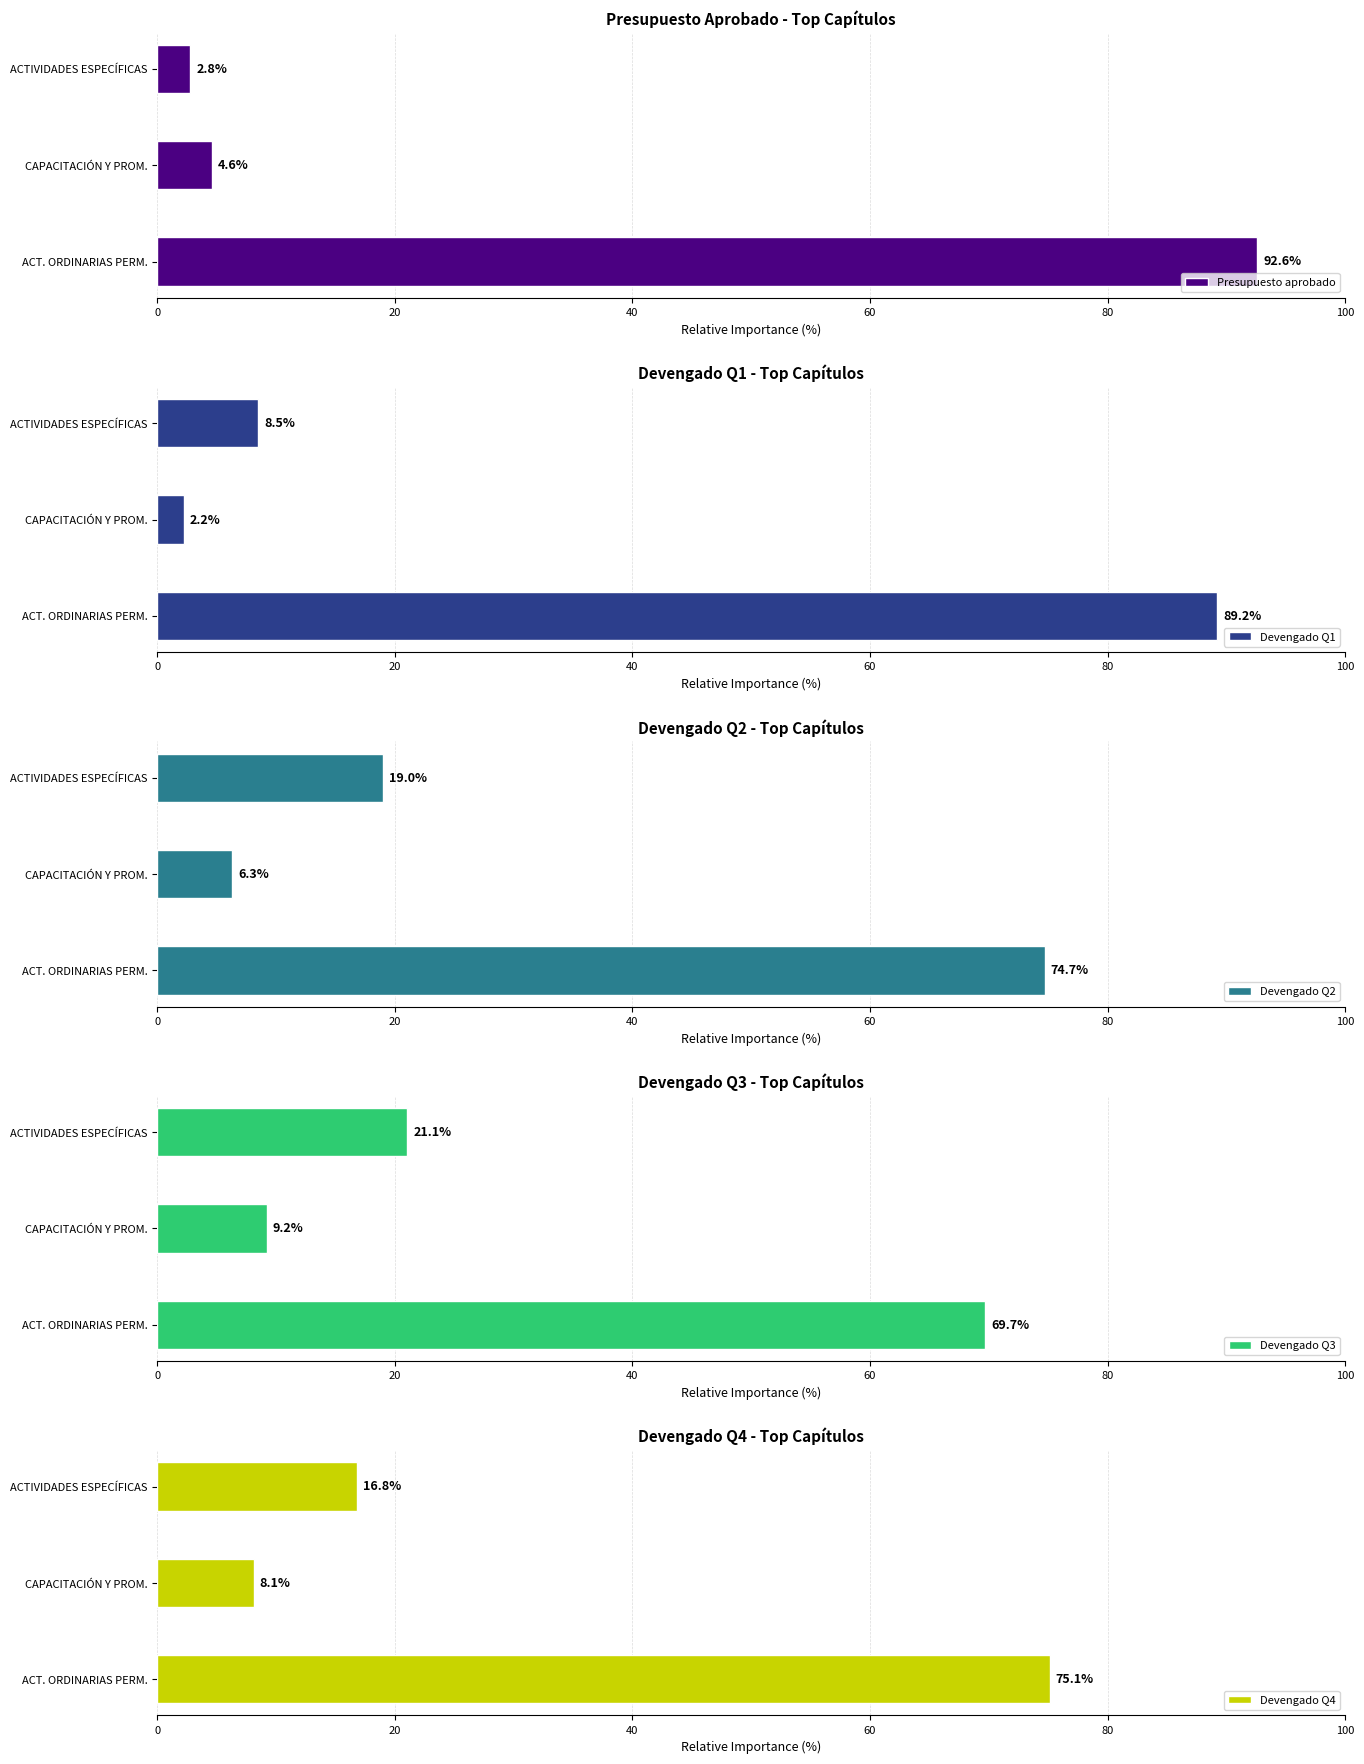

The value of Presupuesto aprobado at CAPACITACIÓN Y PROM. is 4.6. True or false?

True